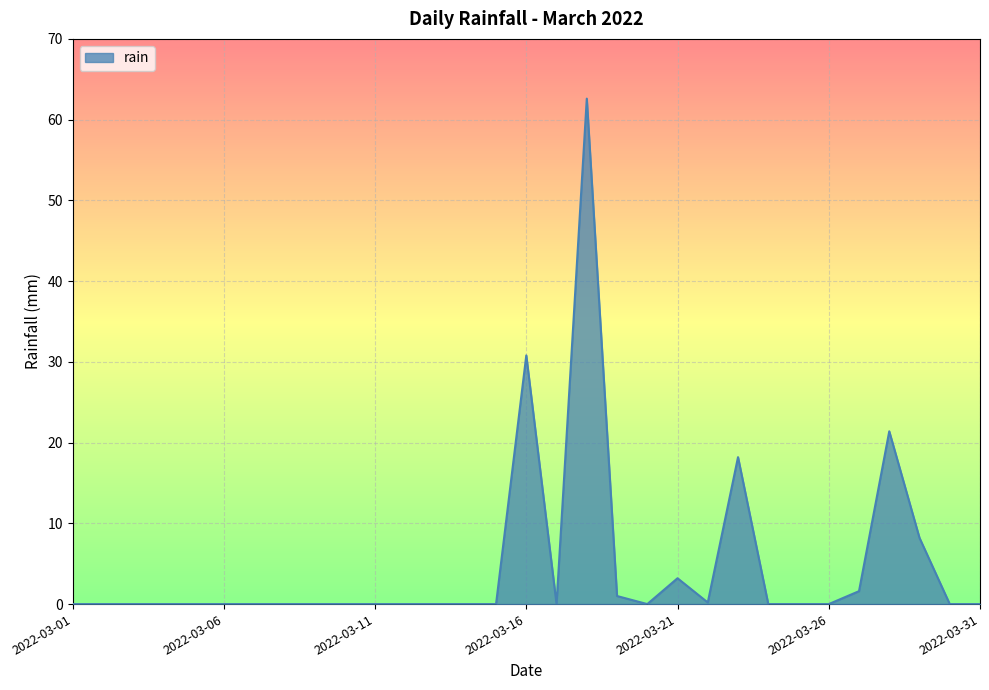

What is the maximum value shown in the chart?

62.6